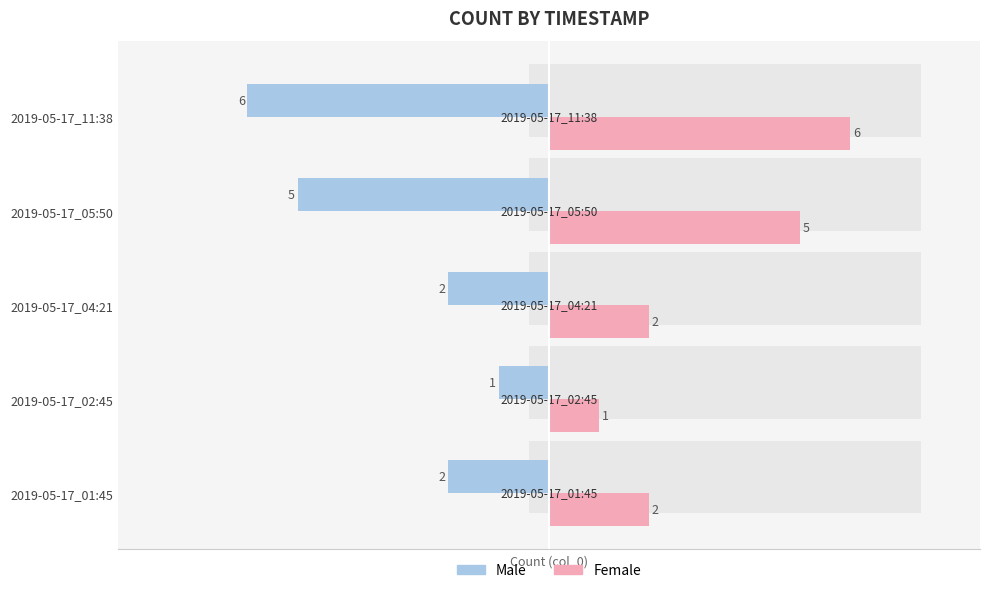

What is the value of the Male bar at the 4th from the left?

-5